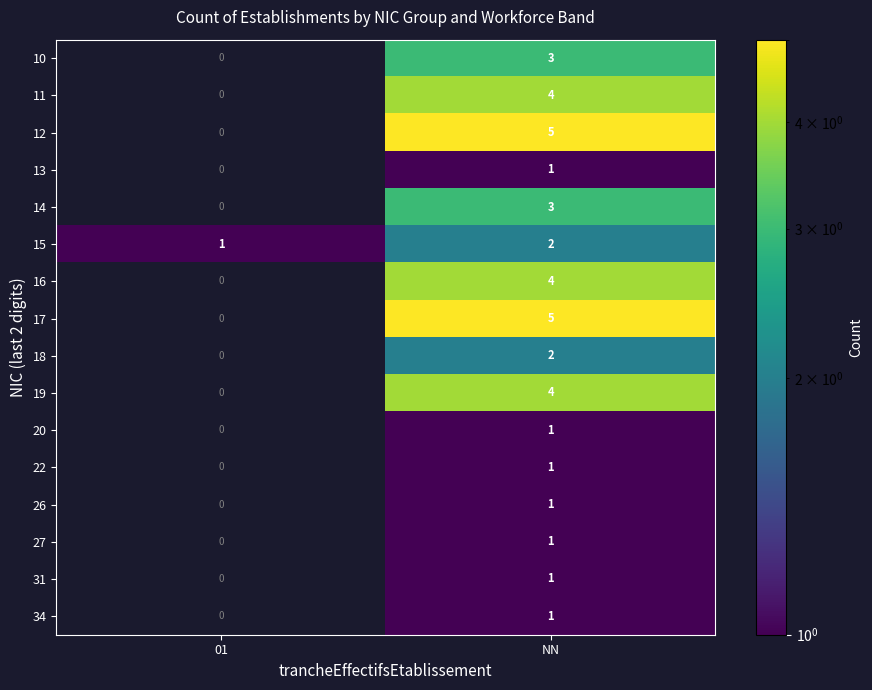

Is it true that row_5 equals 3.0 at NN?

False